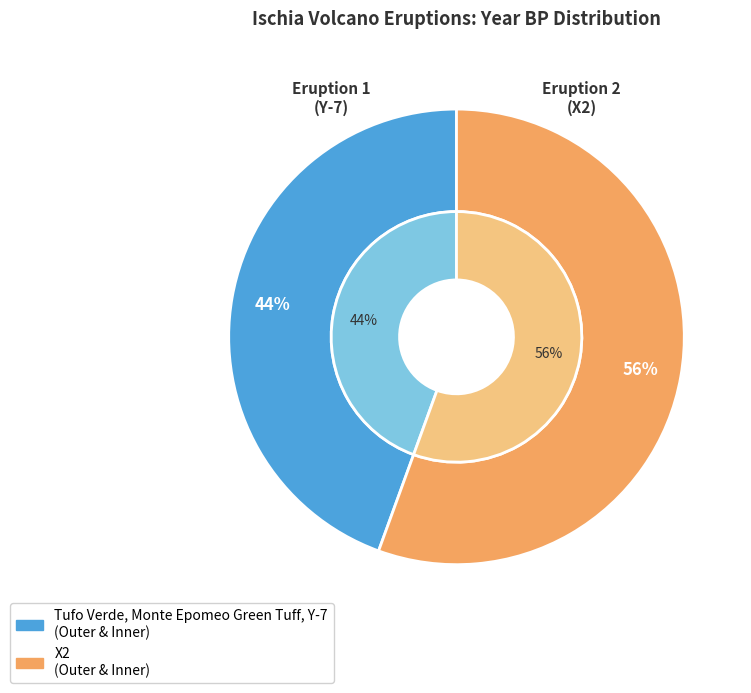

True or false: X2 accounts for 56% of the total.

True